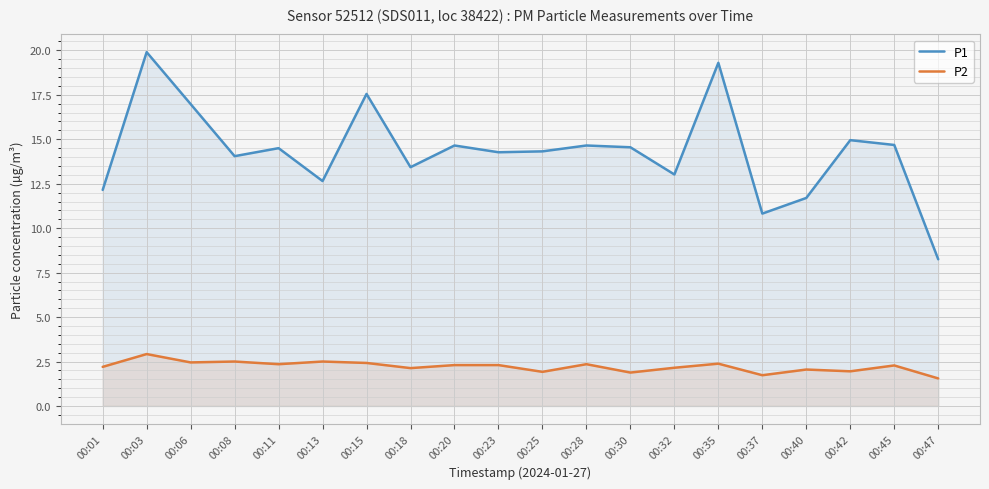

Rank the series by their maximum value, from highest to lowest.

P1, P2